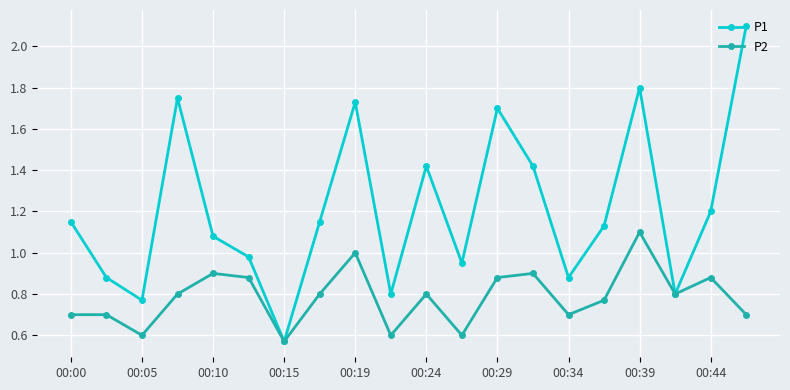

Which series has the widest spread of values?

P1